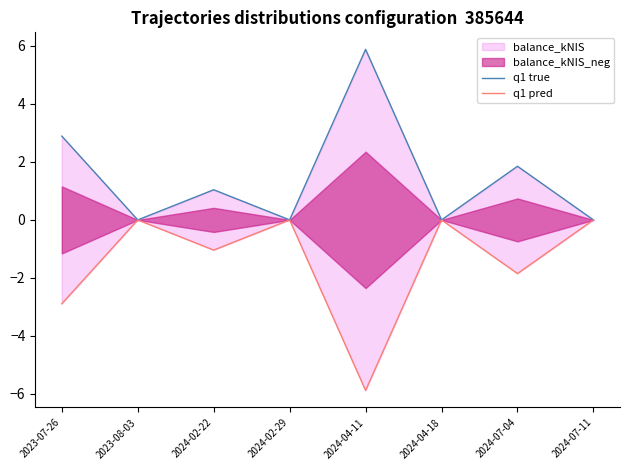

True or false: q1 true and q1 pred intersect in this chart.

False